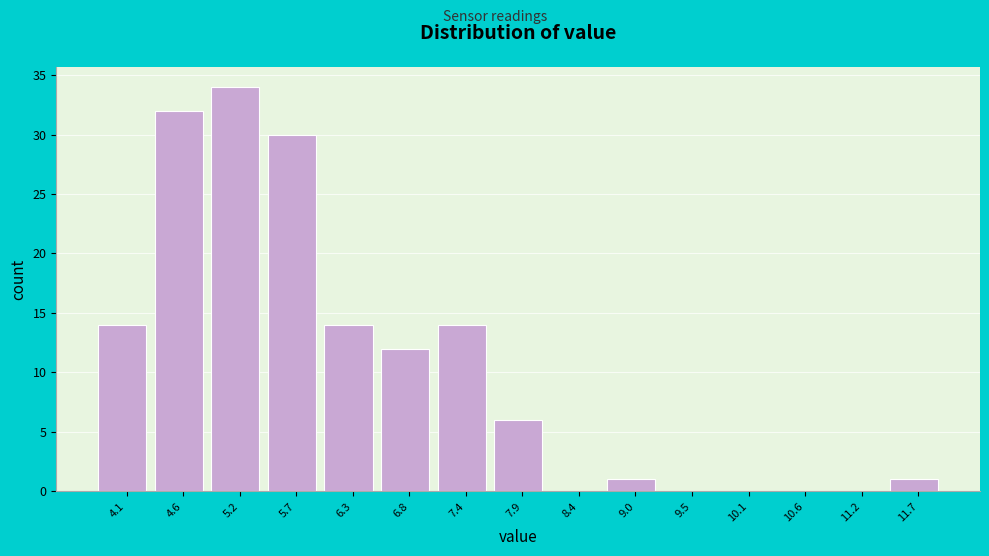

Over which range of the x-axis is the bar tallest?

4.9 to 5.4